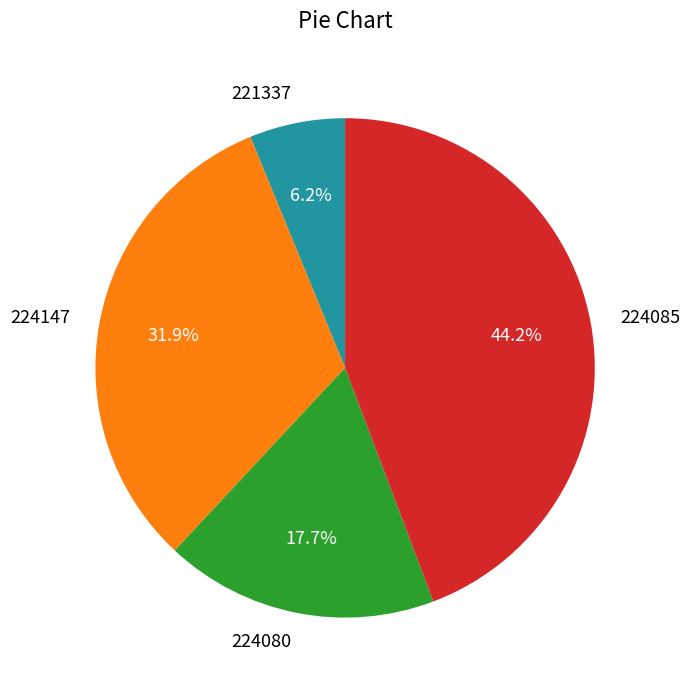

Does 221337 account for over 50% of the chart?

No